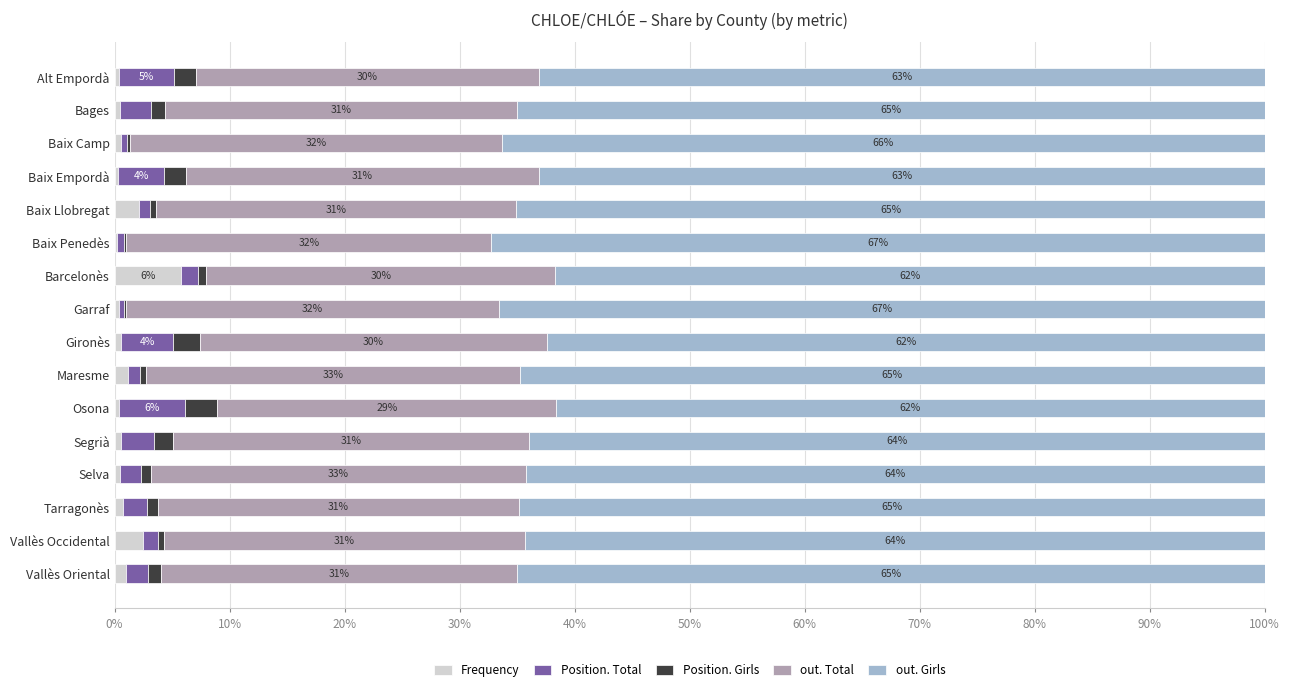

What is the maximum value for Frequency?

5.7